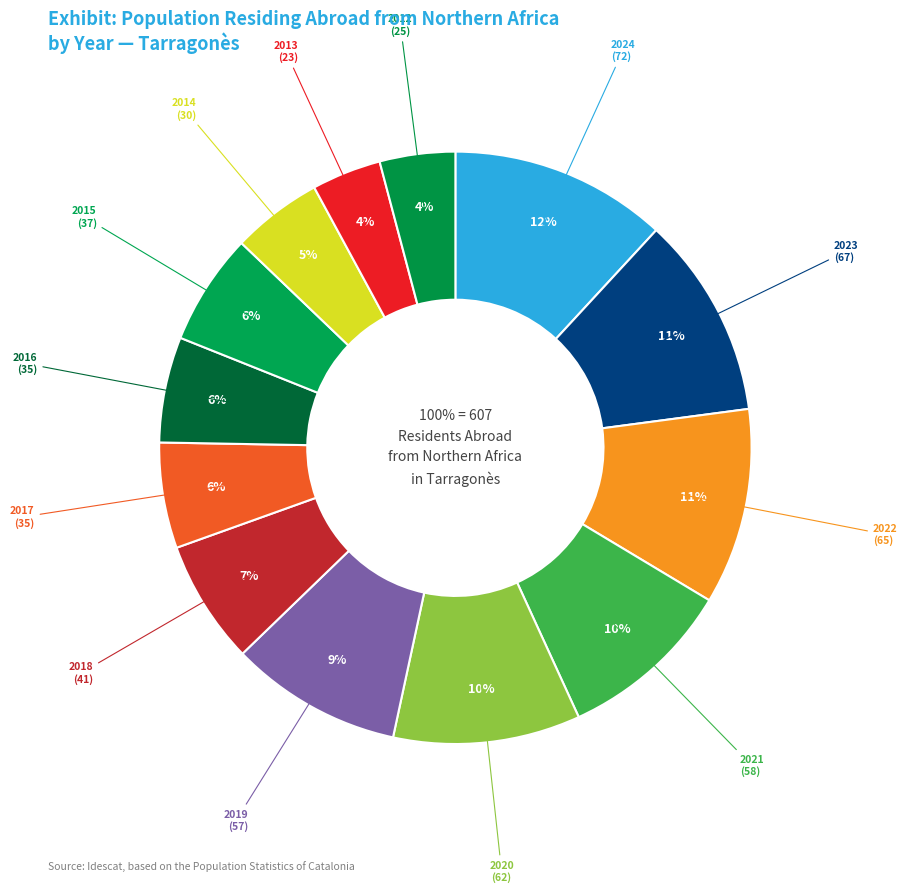

To the nearest percent, what is the average slice percentage?

8%